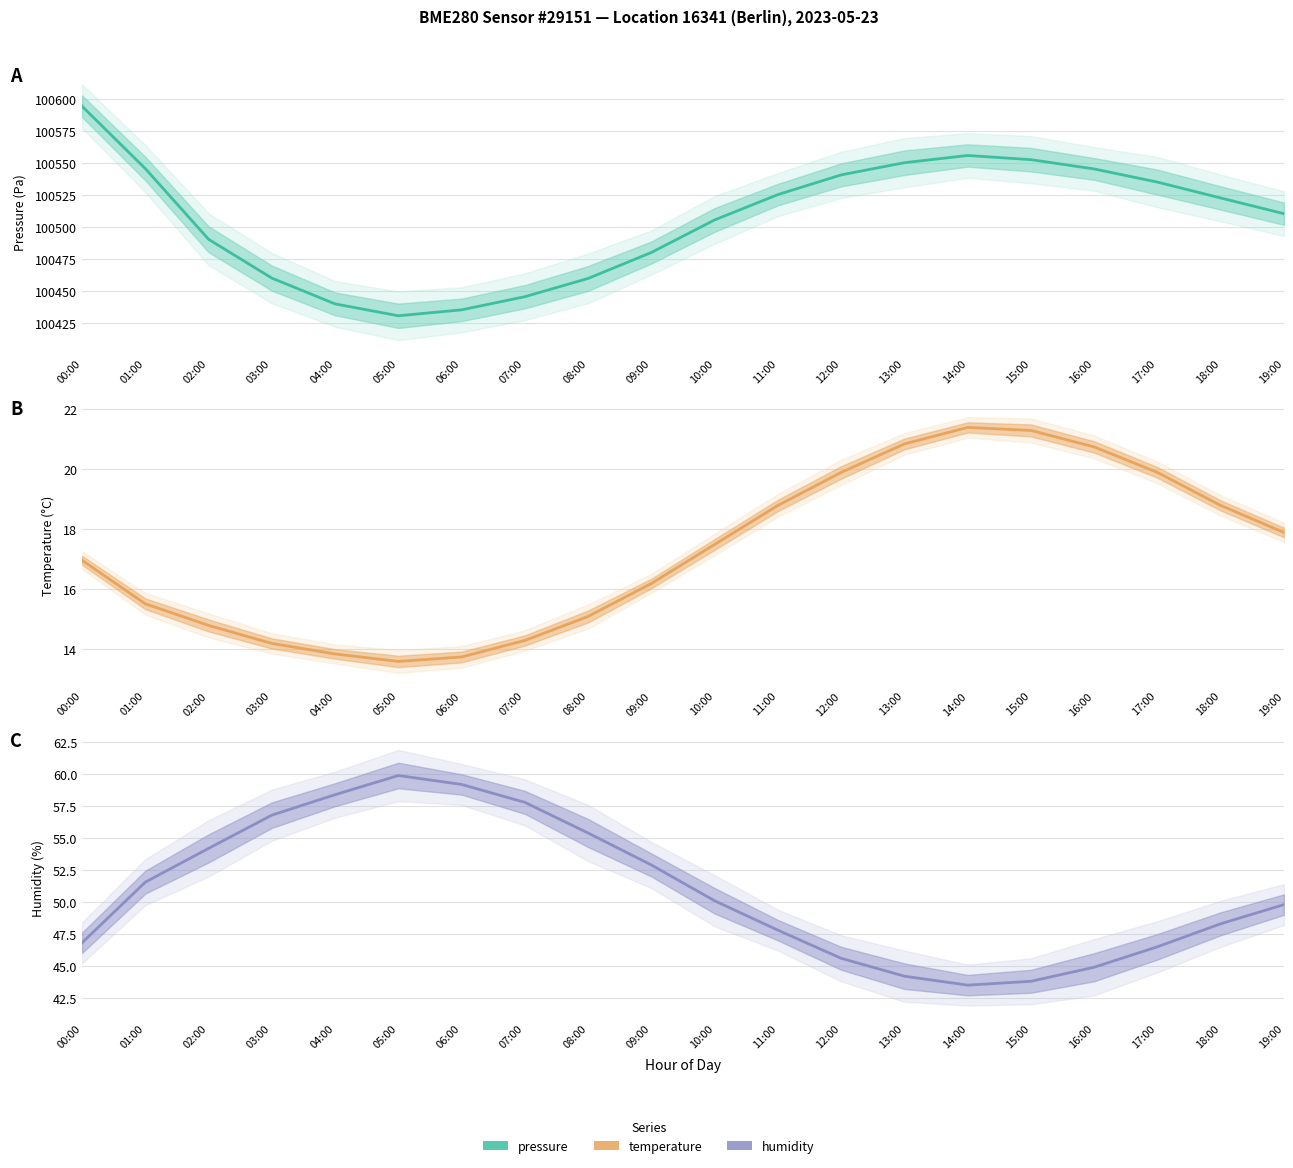

What is the total value across all series at 03:00?

100531.2